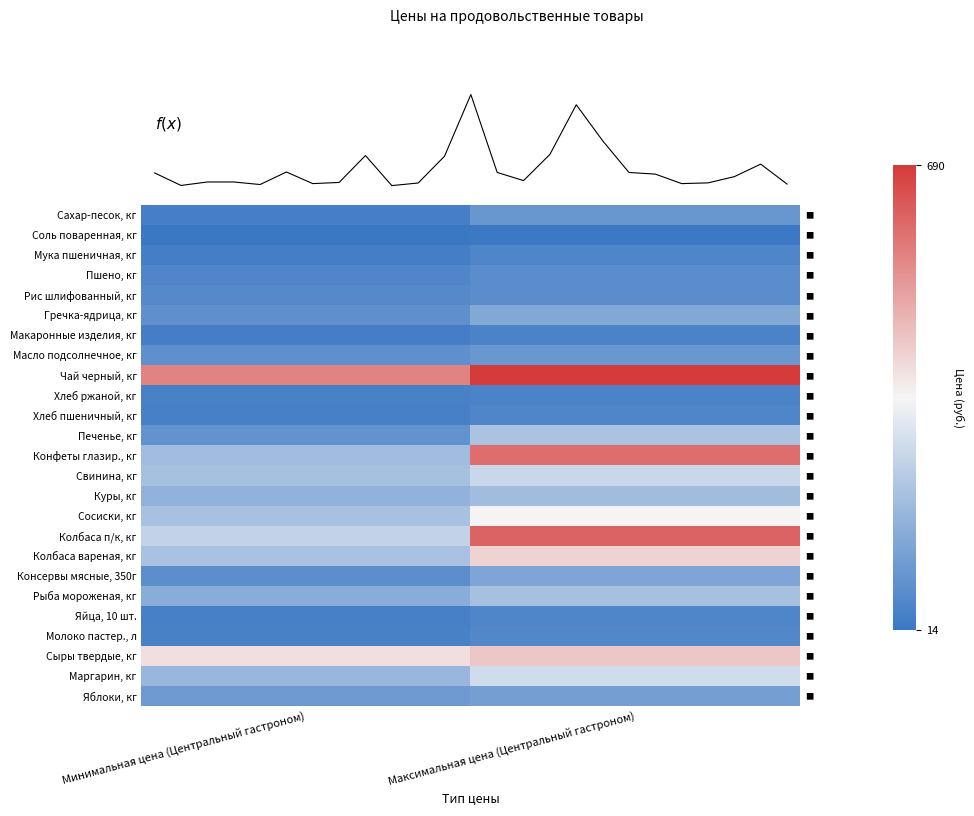

How many data points in Яйца, 10 шт. are less than 53?

1